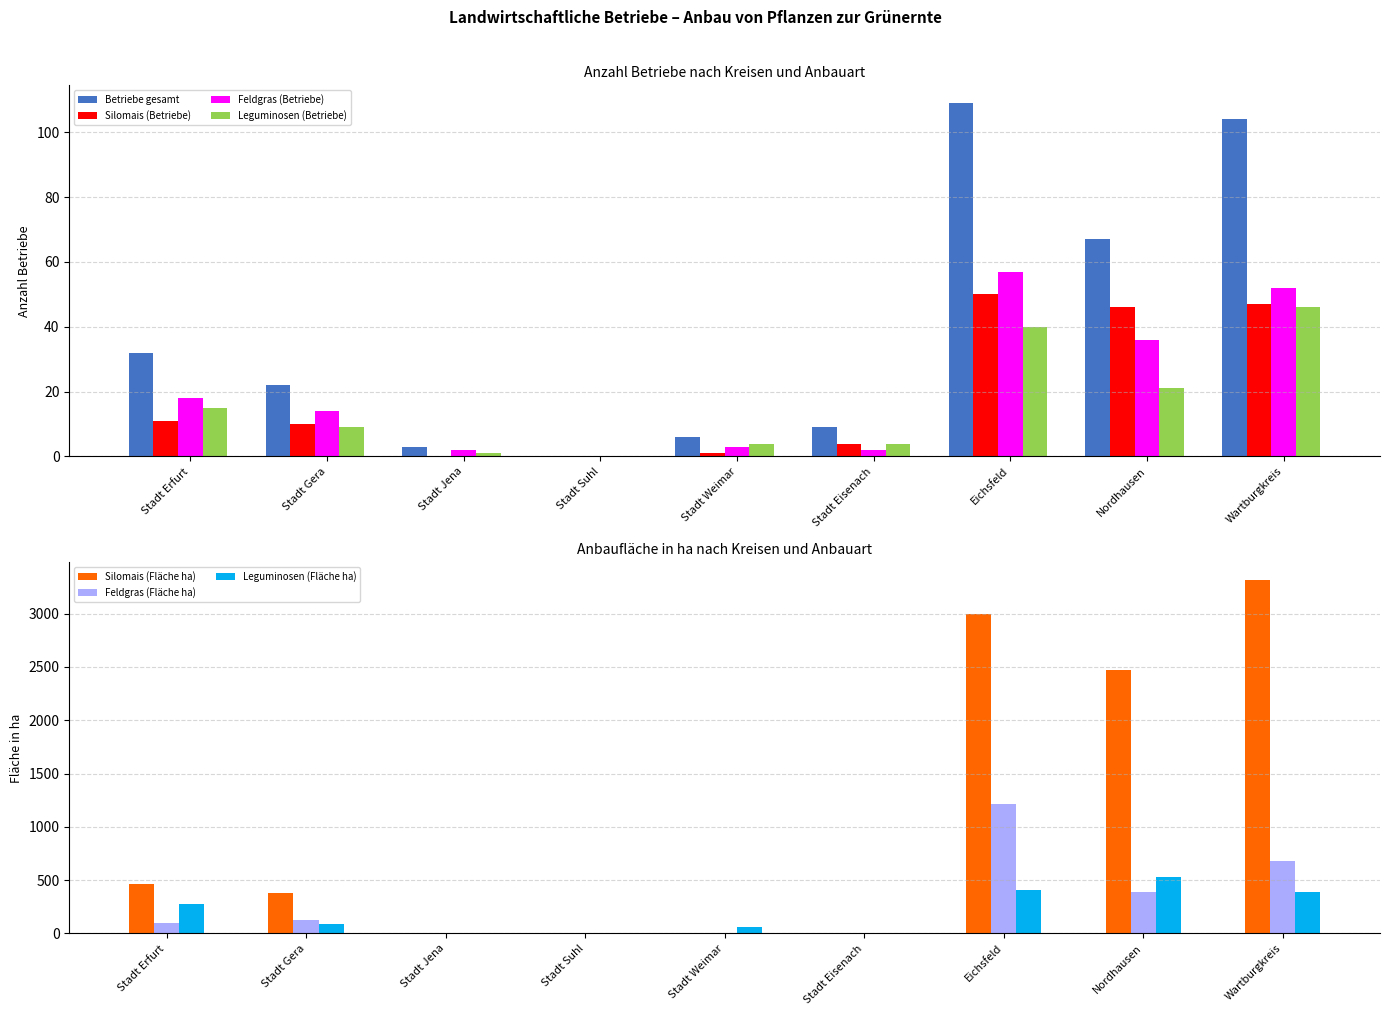

At which label is the value closest to 54?

Nordhausen